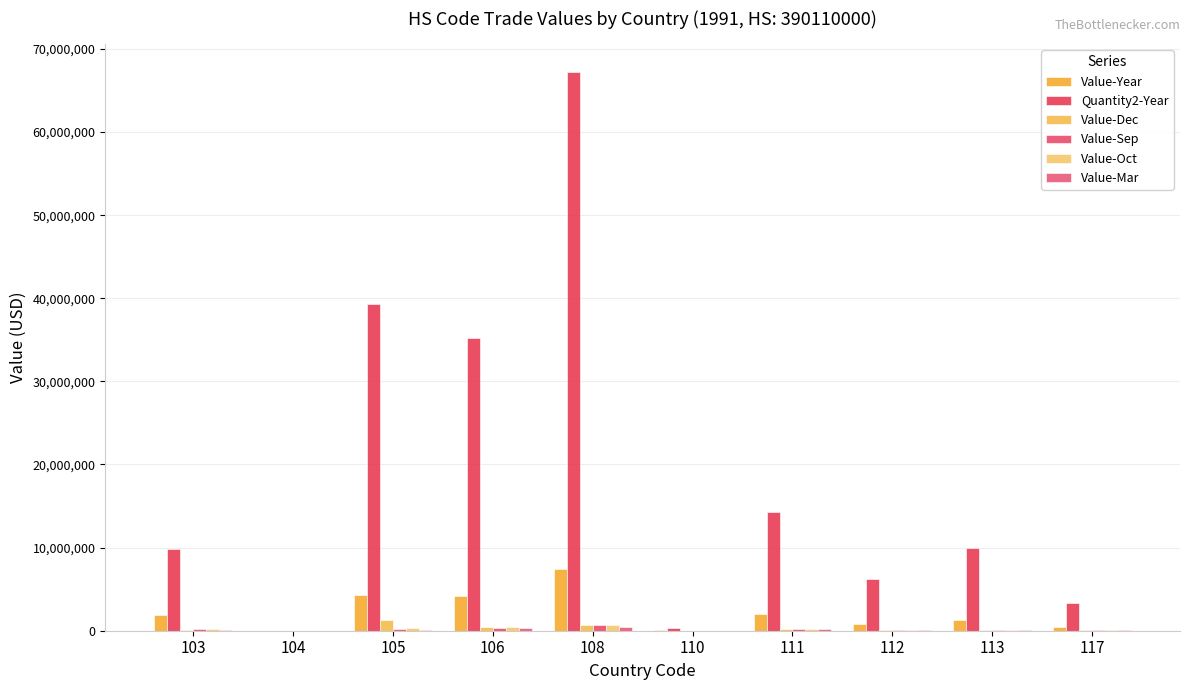

What is the difference between the maximum and second lowest values in the Value-Oct series?

678887